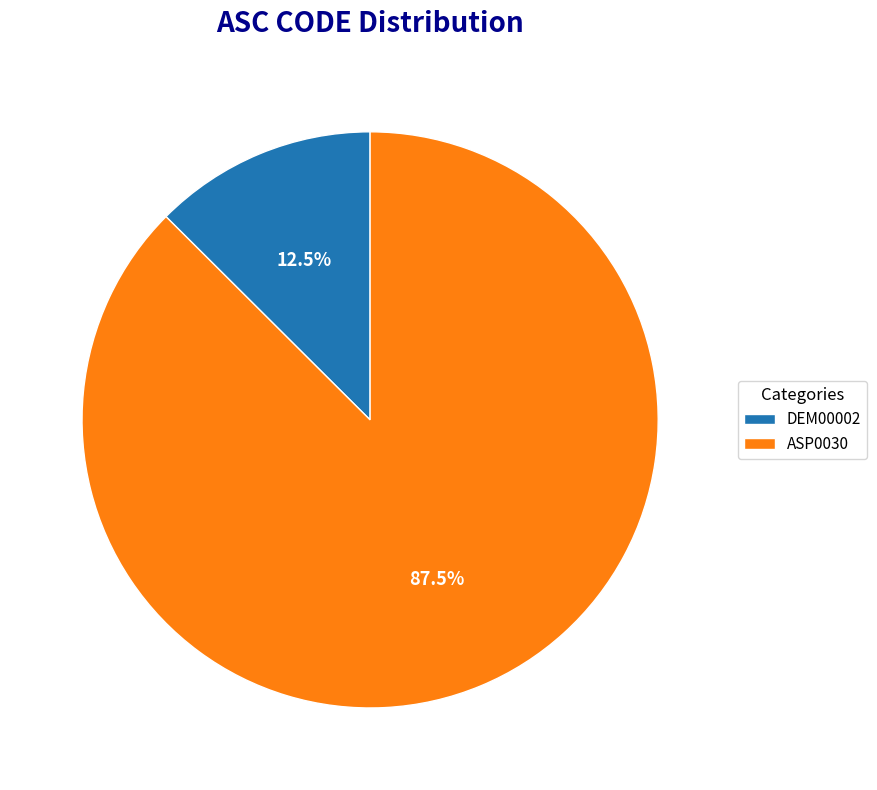

How many segments does this pie chart have?

2